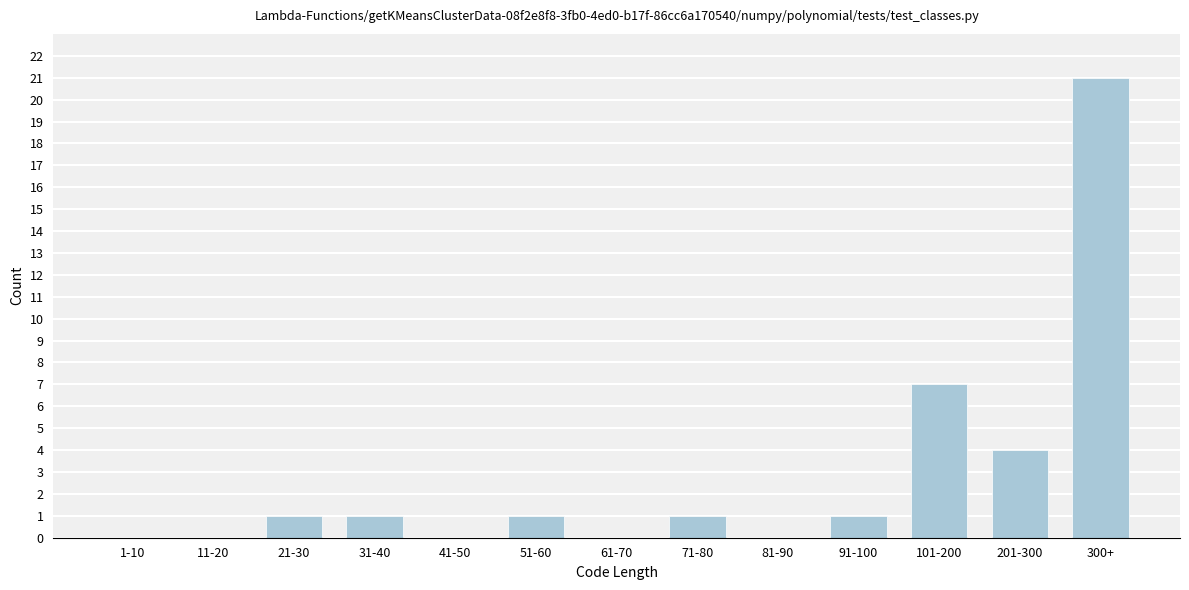

Reading left to right, what are all the values shown in this chart?

1-10=0	11-20=0	21-30=1	31-40=1	41-50=0	51-60=1	61-70=0	71-80=1	81-90=0	91-100=1	101-200=7	201-300=4	300+=21